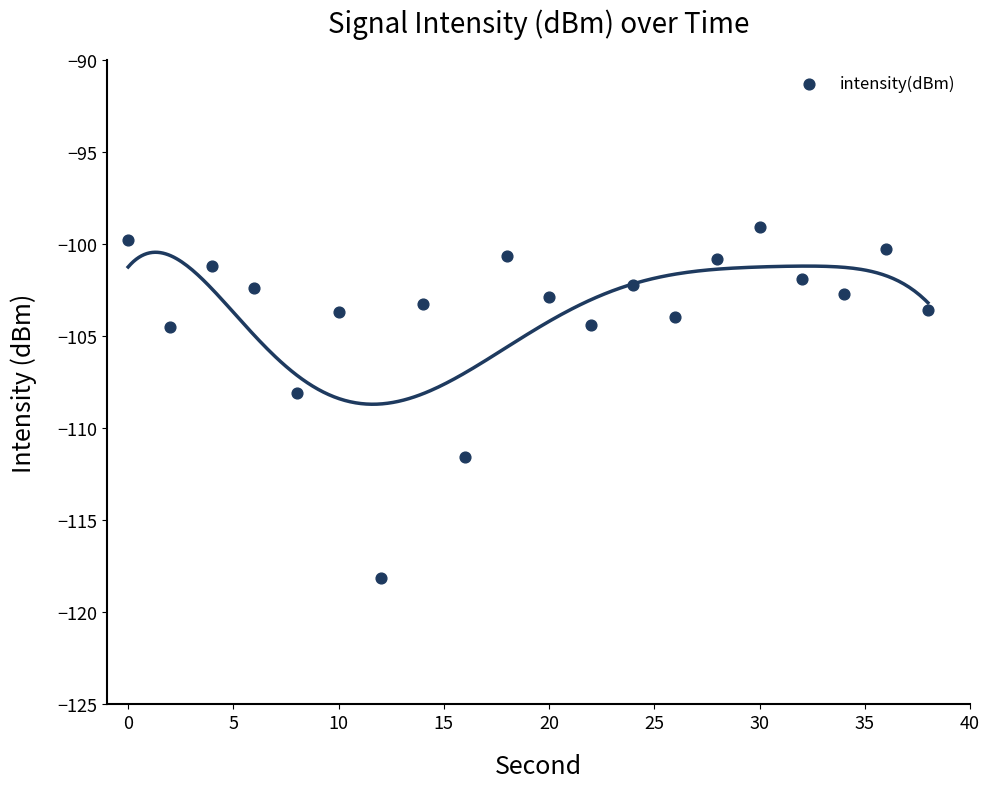

What is the range of Y values (max minus min)?

19.1